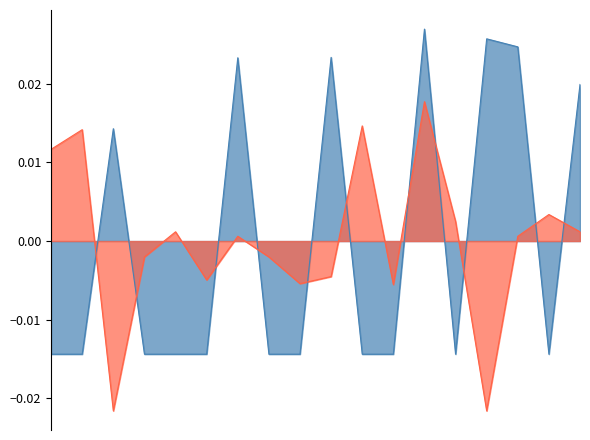

Reading left to right, transcribe all the data shown in this chart.

QB/WR Best: 2002=-0.0	2003=-0.0	2004=0.0	2007=-0.0	2009=-0.0	2010=-0.0	2012=0.0	2013=-0.0	2014=-0.0	2015=0.0	2016=-0.0	2017=-0.0	2018=0.0	2019=-0.0	2020=0.0	2022=0.0	2023=-0.0	2024=0.0
RB/TE/DEF Best: 2002=0.0	2003=0.0	2004=-0.0	2007=-0.0	2009=0.0	2010=-0.0	2012=0.0	2013=-0.0	2014=-0.0	2015=-0.0	2016=0.0	2017=-0.0	2018=0.0	2019=0.0	2020=-0.0	2022=0.0	2023=0.0	2024=0.0